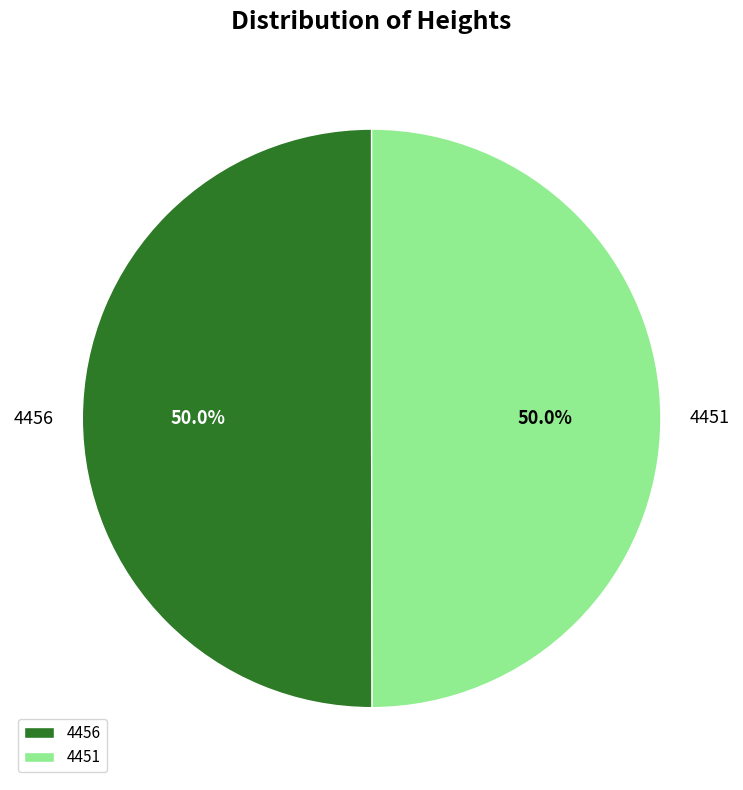

How many slices are in this pie chart?

2